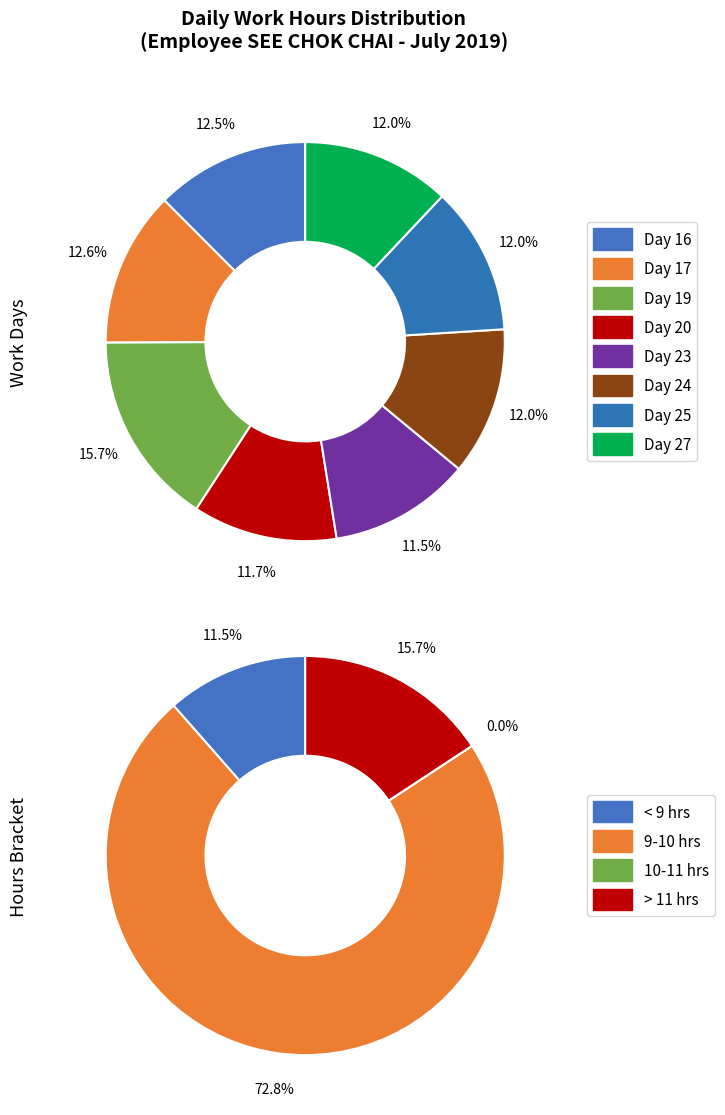

Is it true that Day 24 is 25% of the pie?

False